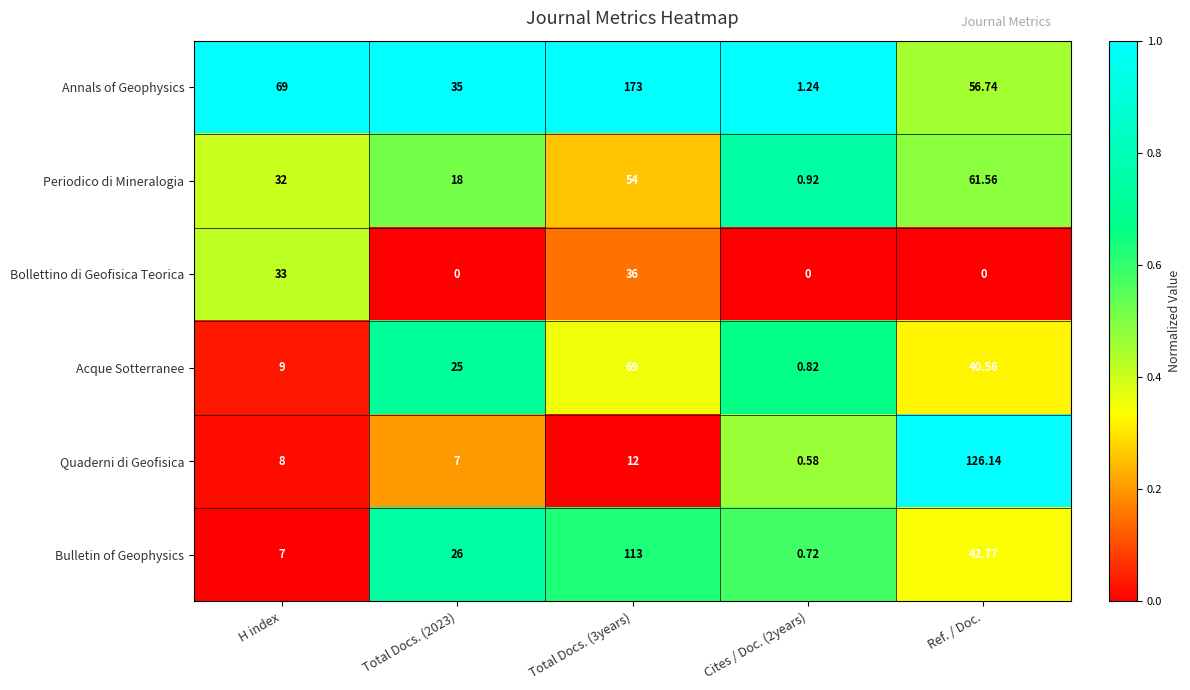

Rank the series at Cites / Doc. (2years) from lowest to highest value.

Bollettino di Geofisica Teorica, Quaderni di Geofisica, Bulletin of Geophysics, Acque Sotterranee, Periodico di Mineralogia, Annals of Geophysics